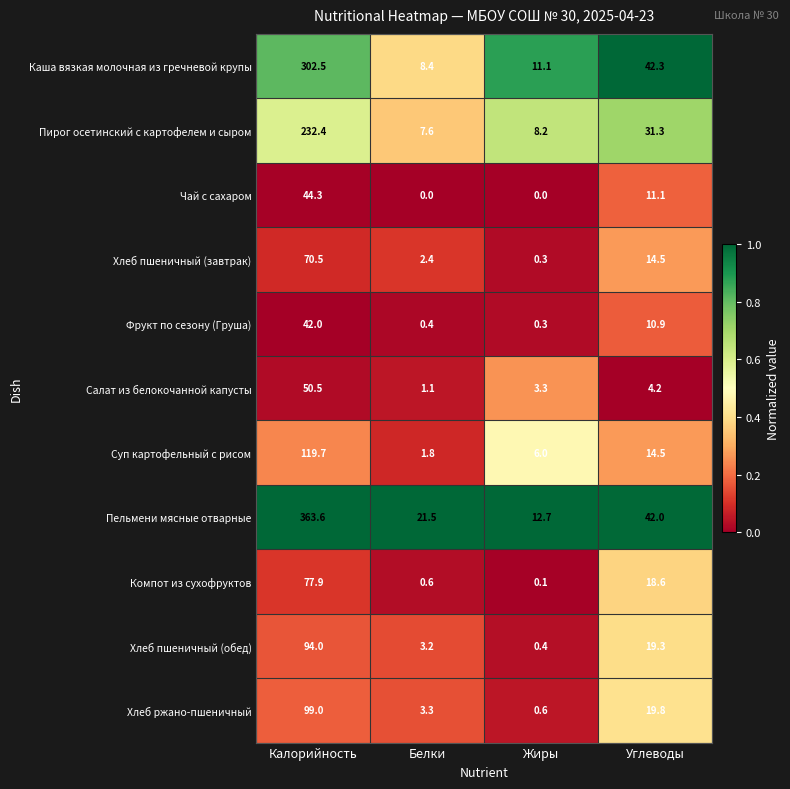

Rank the series by their maximum value, from lowest to highest.

Фрукт по сезону (Груша), Чай с сахаром, Салат из белокочанной капусты, Хлеб пшеничный (завтрак), Компот из сухофруктов, Хлеб пшеничный (обед), Хлеб ржано-пшеничный, Суп картофельный с рисом, Пирог осетинский с картофелем и сыром, Каша вязкая молочная из гречневой крупы, Пельмени мясные отварные